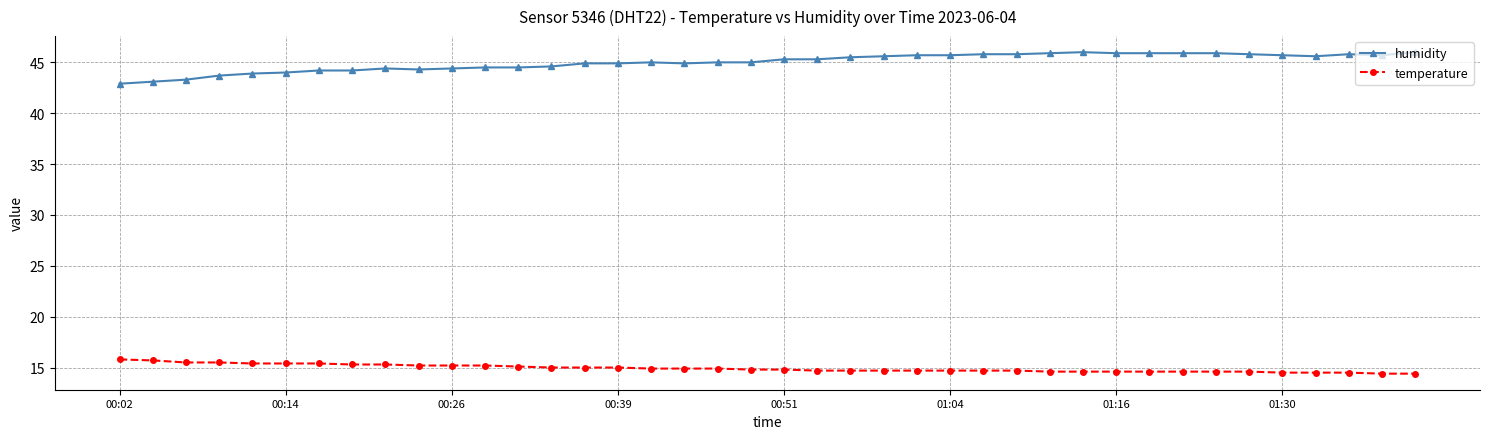

How many data points does each series have?

40